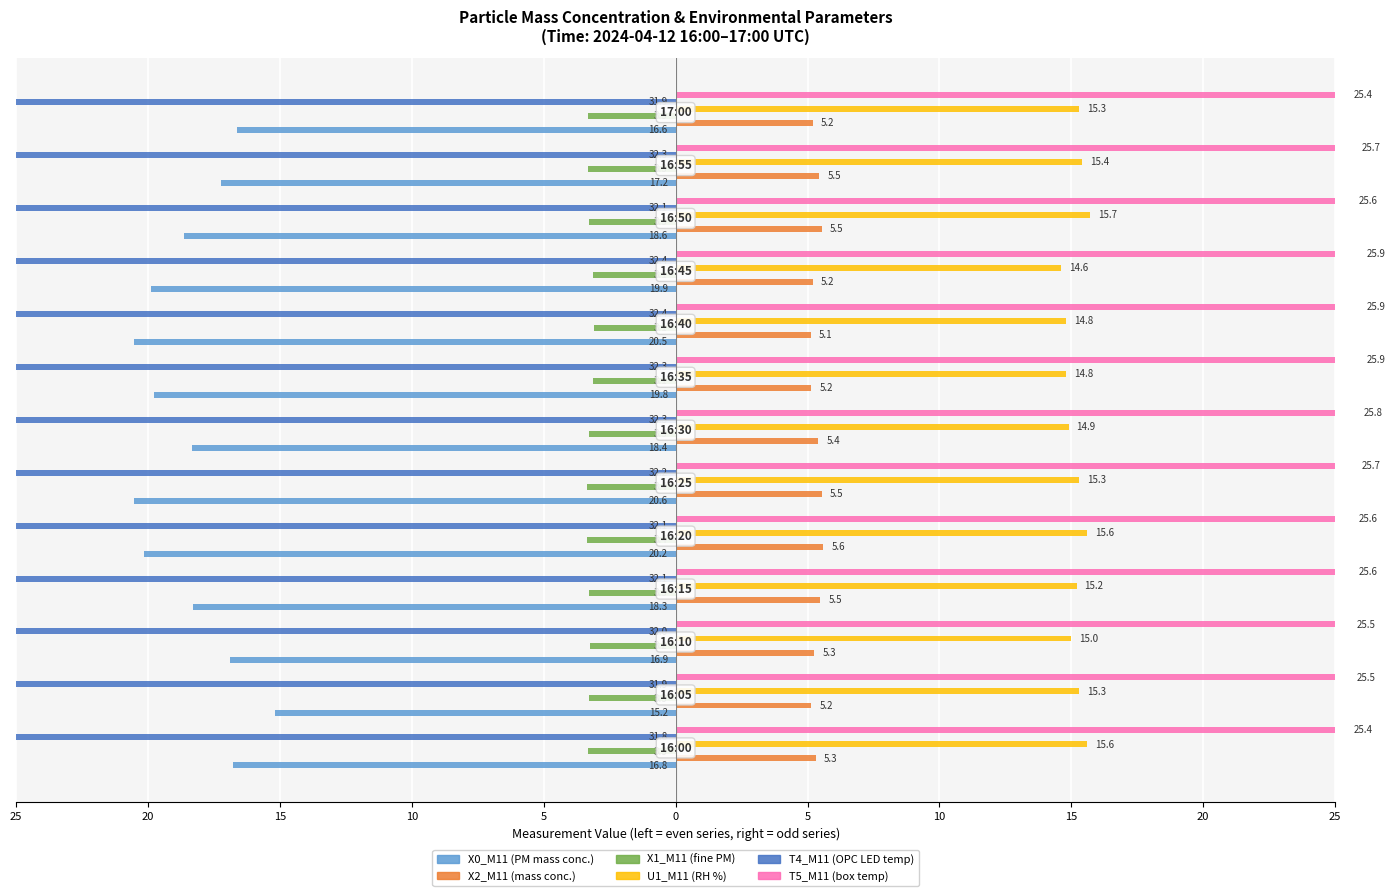

Are the bars horizontal?

Yes